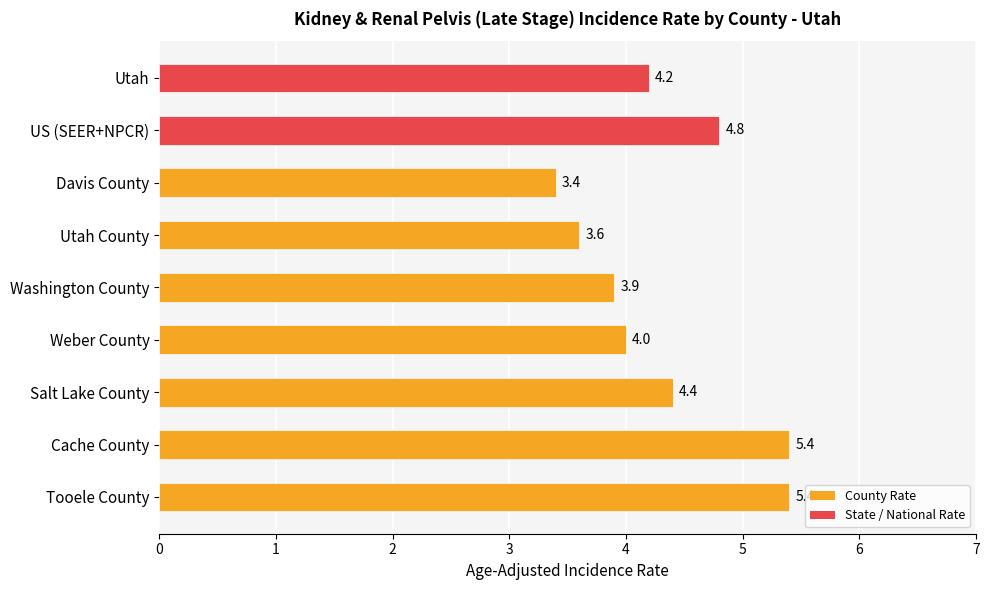

What is the average value?

4.3